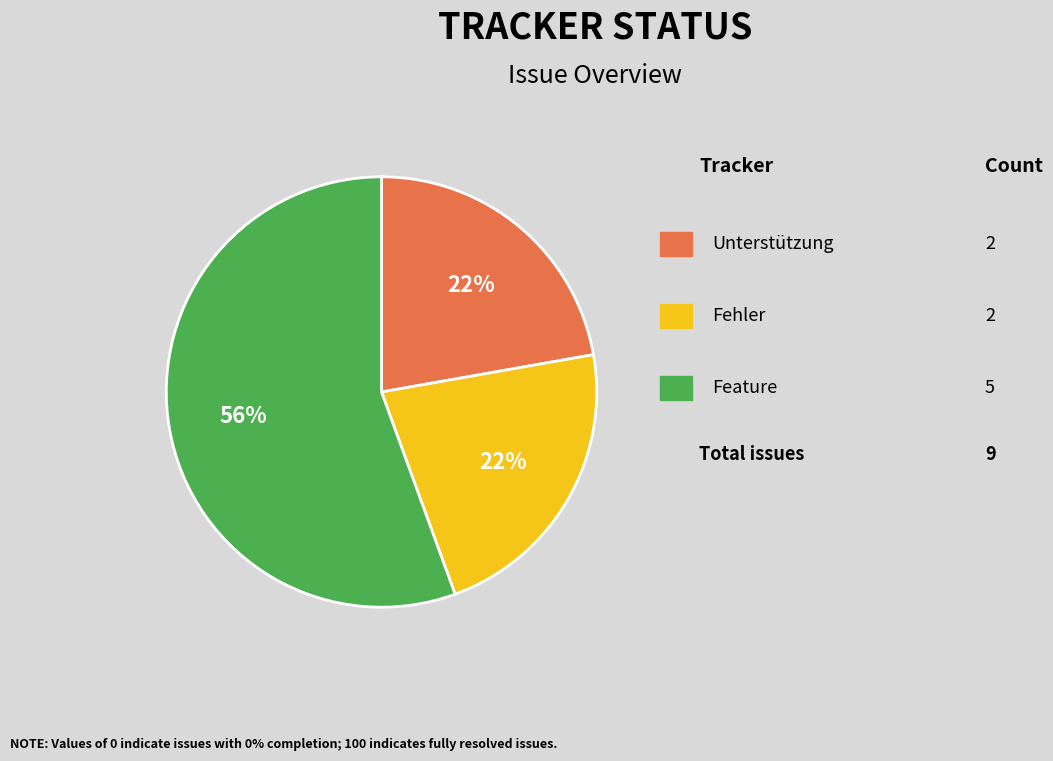

Count the number of slices in the pie.

3